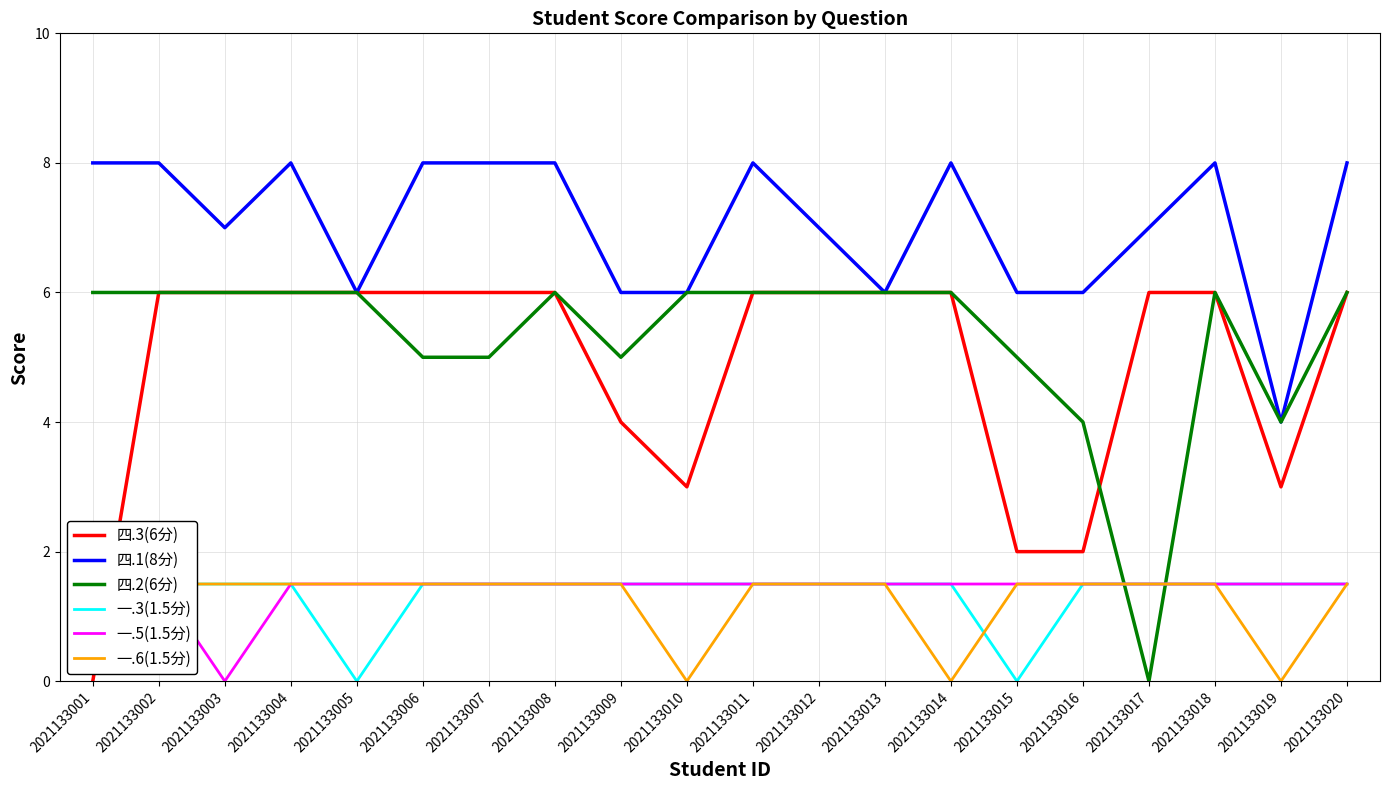

Is the value of 一.6(1.5分) at 2021133008 greater than the value of 四.2(6分) at 2021133007?

No